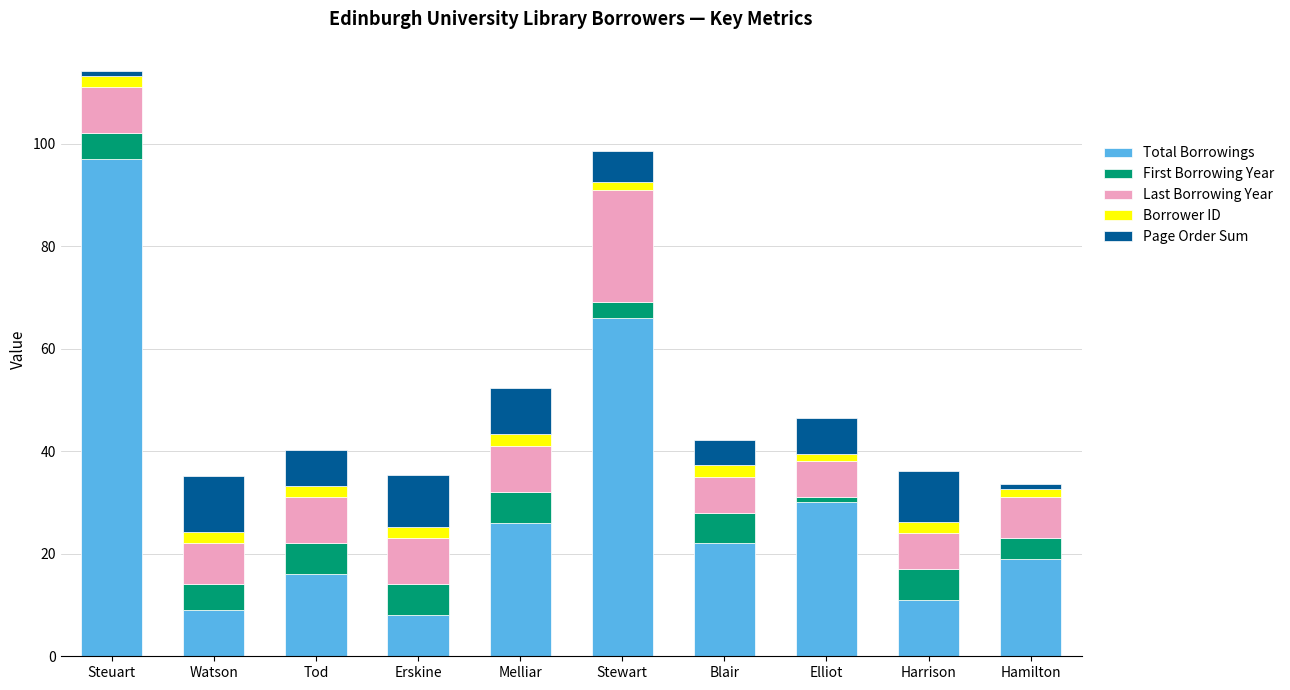

At which label is Total Borrowings closest to 52?

Stewart